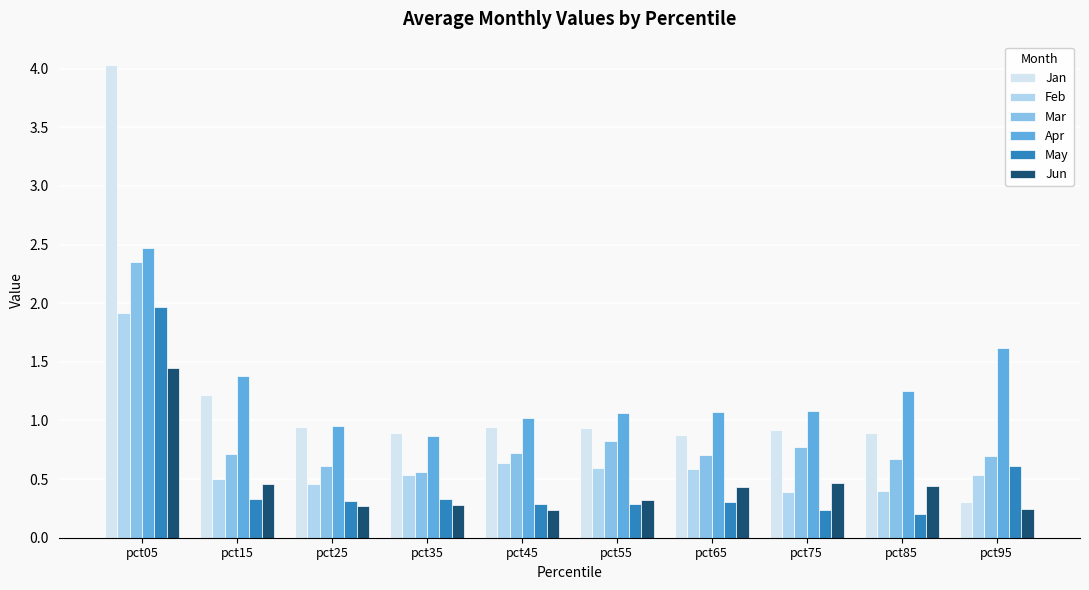

What is the spread (max minus min) of values at pct45?

0.8